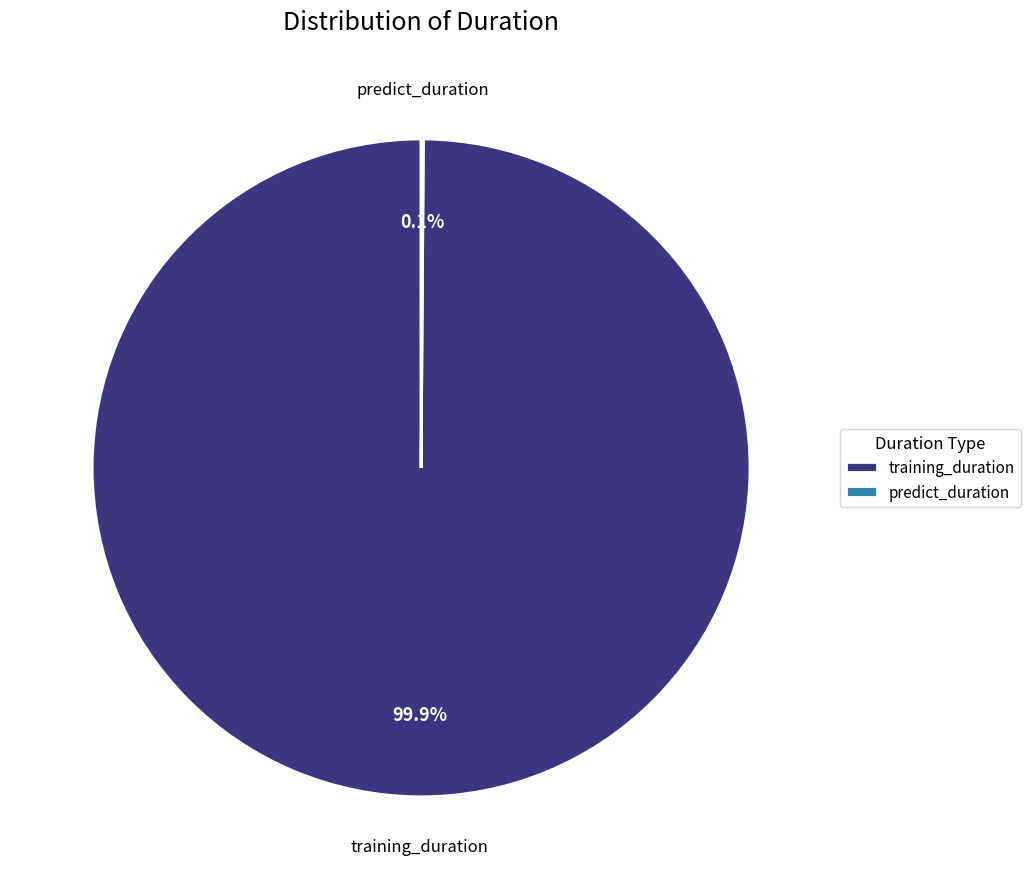

Which slice is the largest?

training_duration